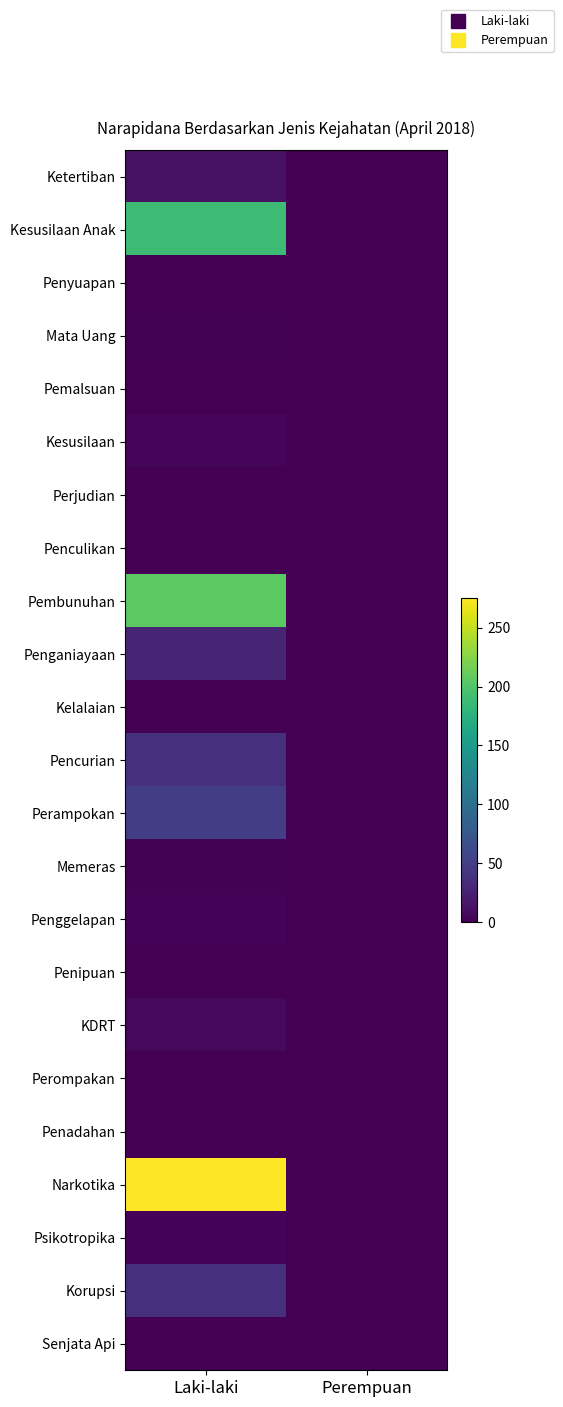

Which series changed the most between Laki-laki and Perempuan?

Narkotika